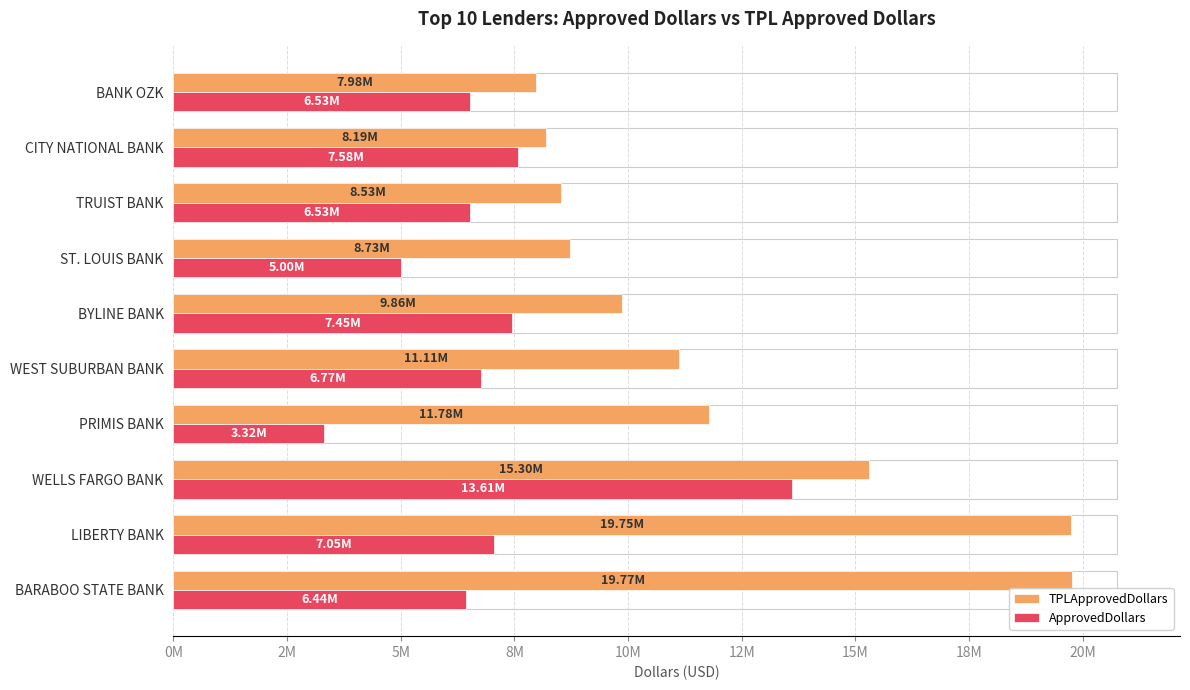

At which category is the sum across all series the highest?

WELLS FARGO BANK